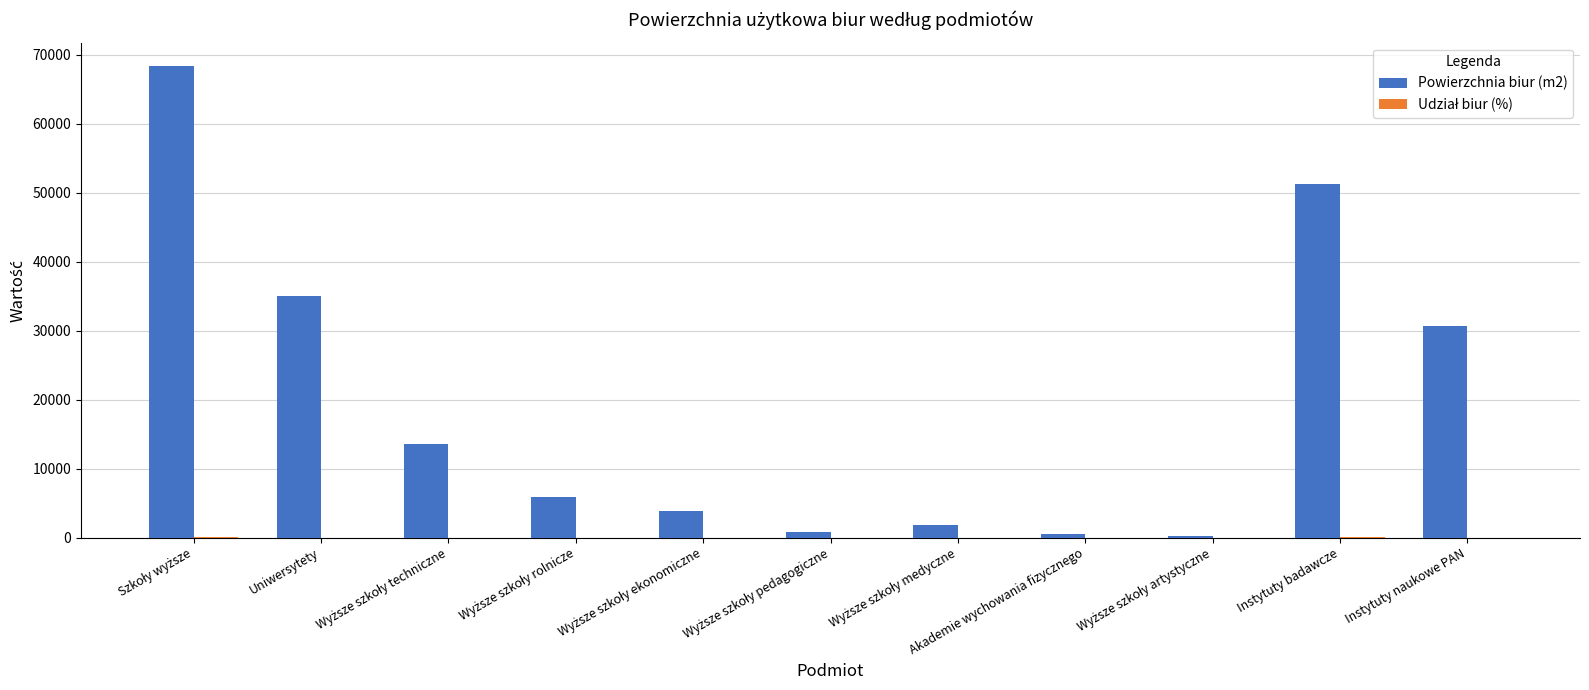

What is the greatest value displayed?

68358.0